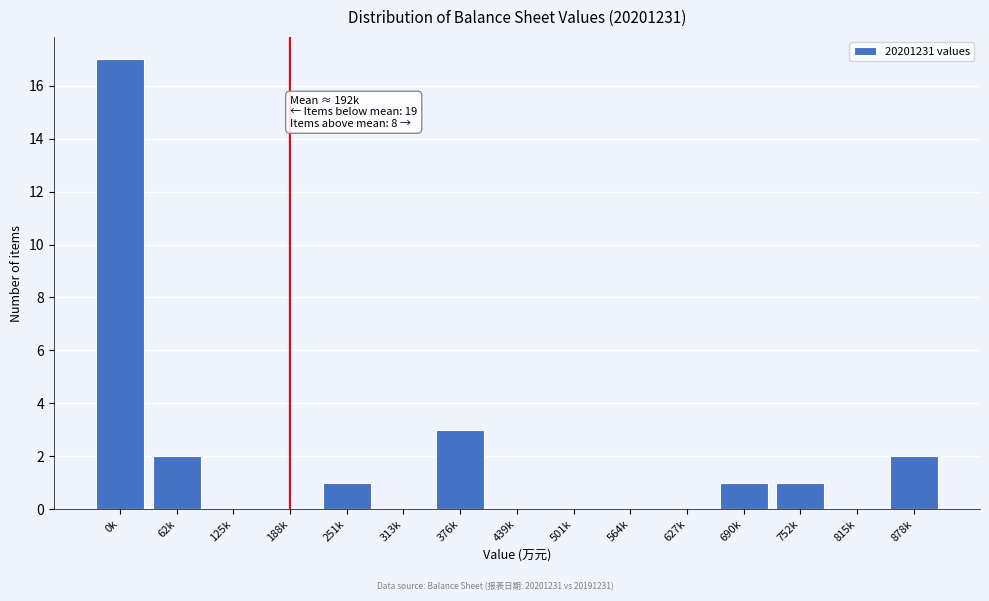

Reading left to right, what are all the values shown in this chart?

0k=17	62k=2	125k=0	188k=0	251k=1	313k=0	376k=3	439k=0	501k=0	564k=0	627k=0	690k=1	752k=1	815k=0	878k=2